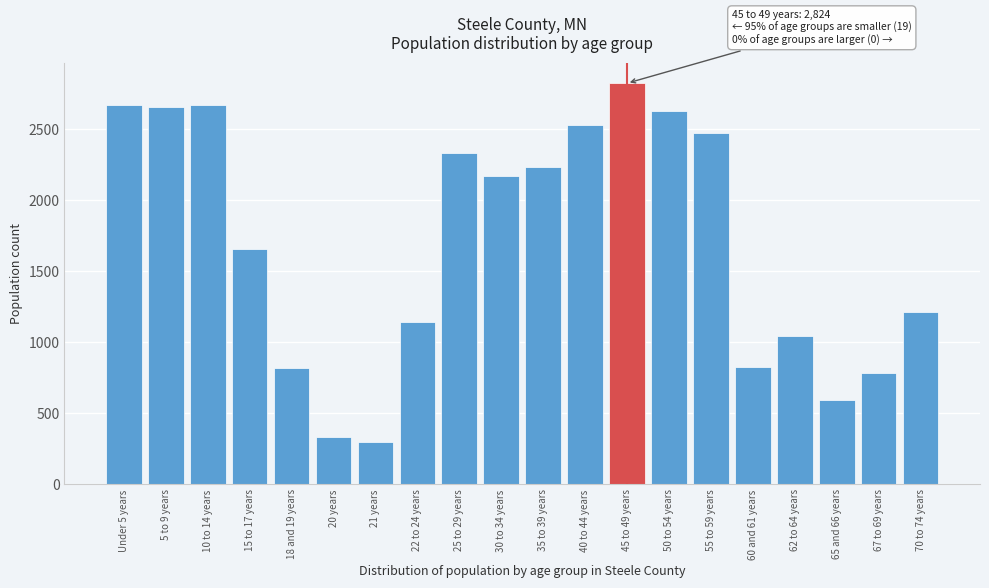

What is the average value?

1695